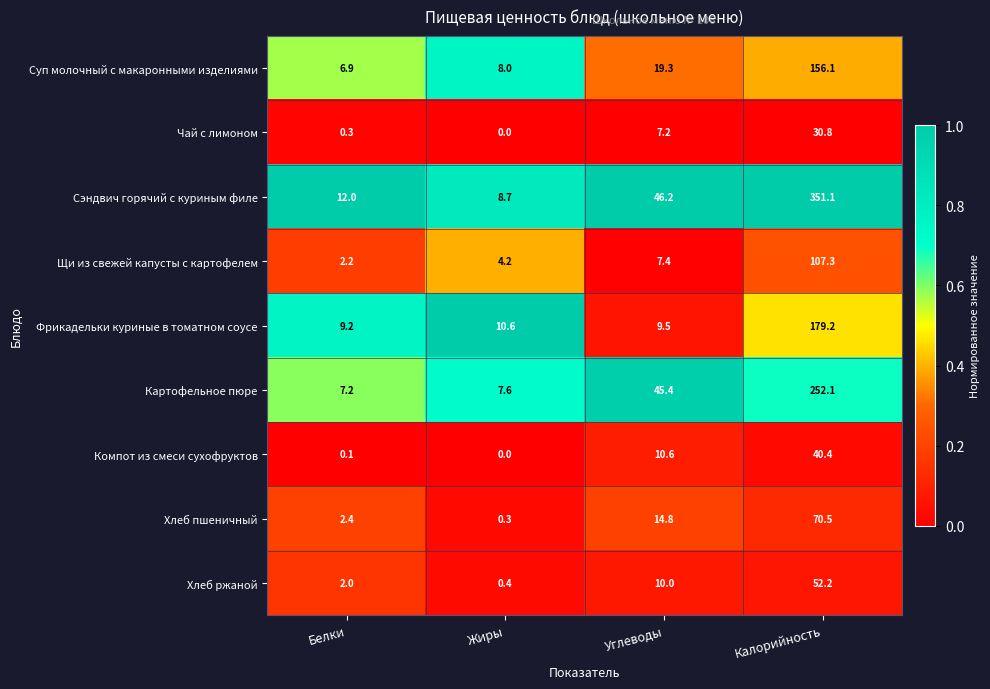

Which series has the largest total across all categories?

Сэндвич горячий с куриным филе